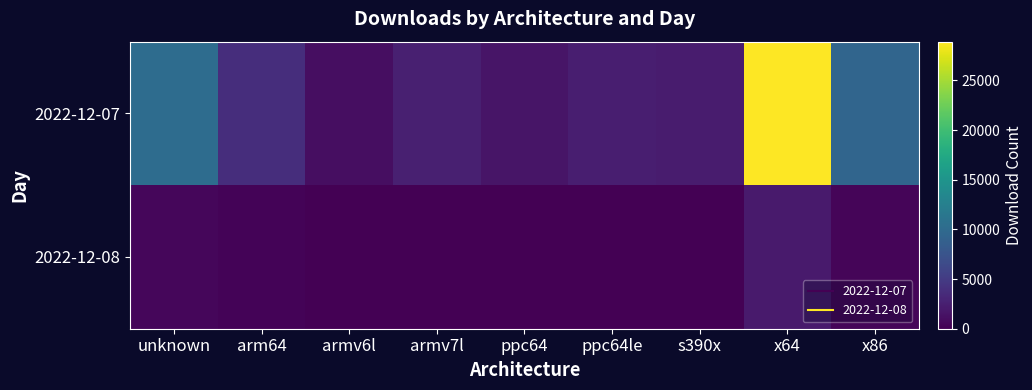

Which series changed the most between unknown and armv6l?

2022-12-07